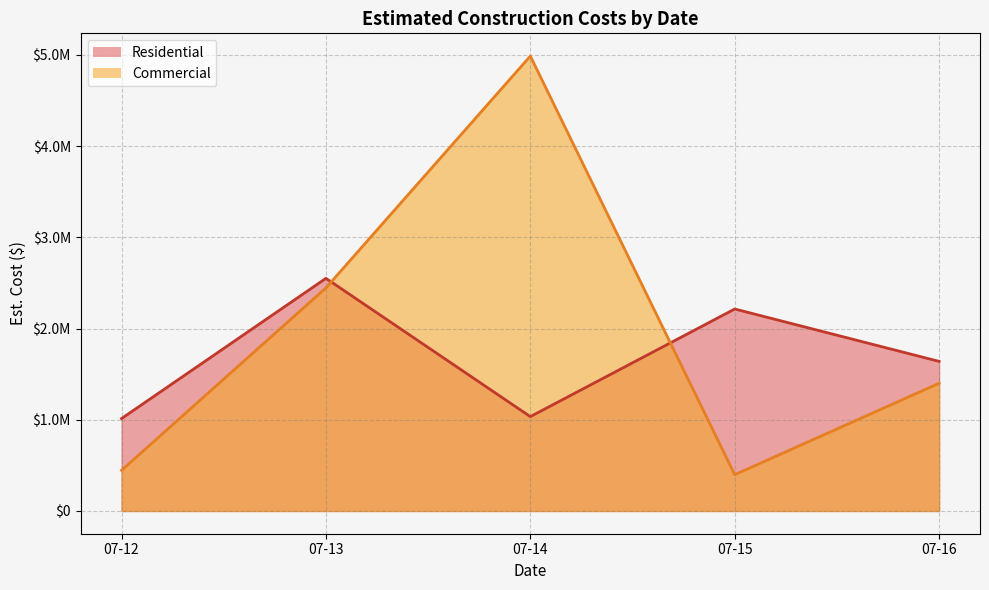

What is the approximate value of Commercial (line) at 07-14?

4986328